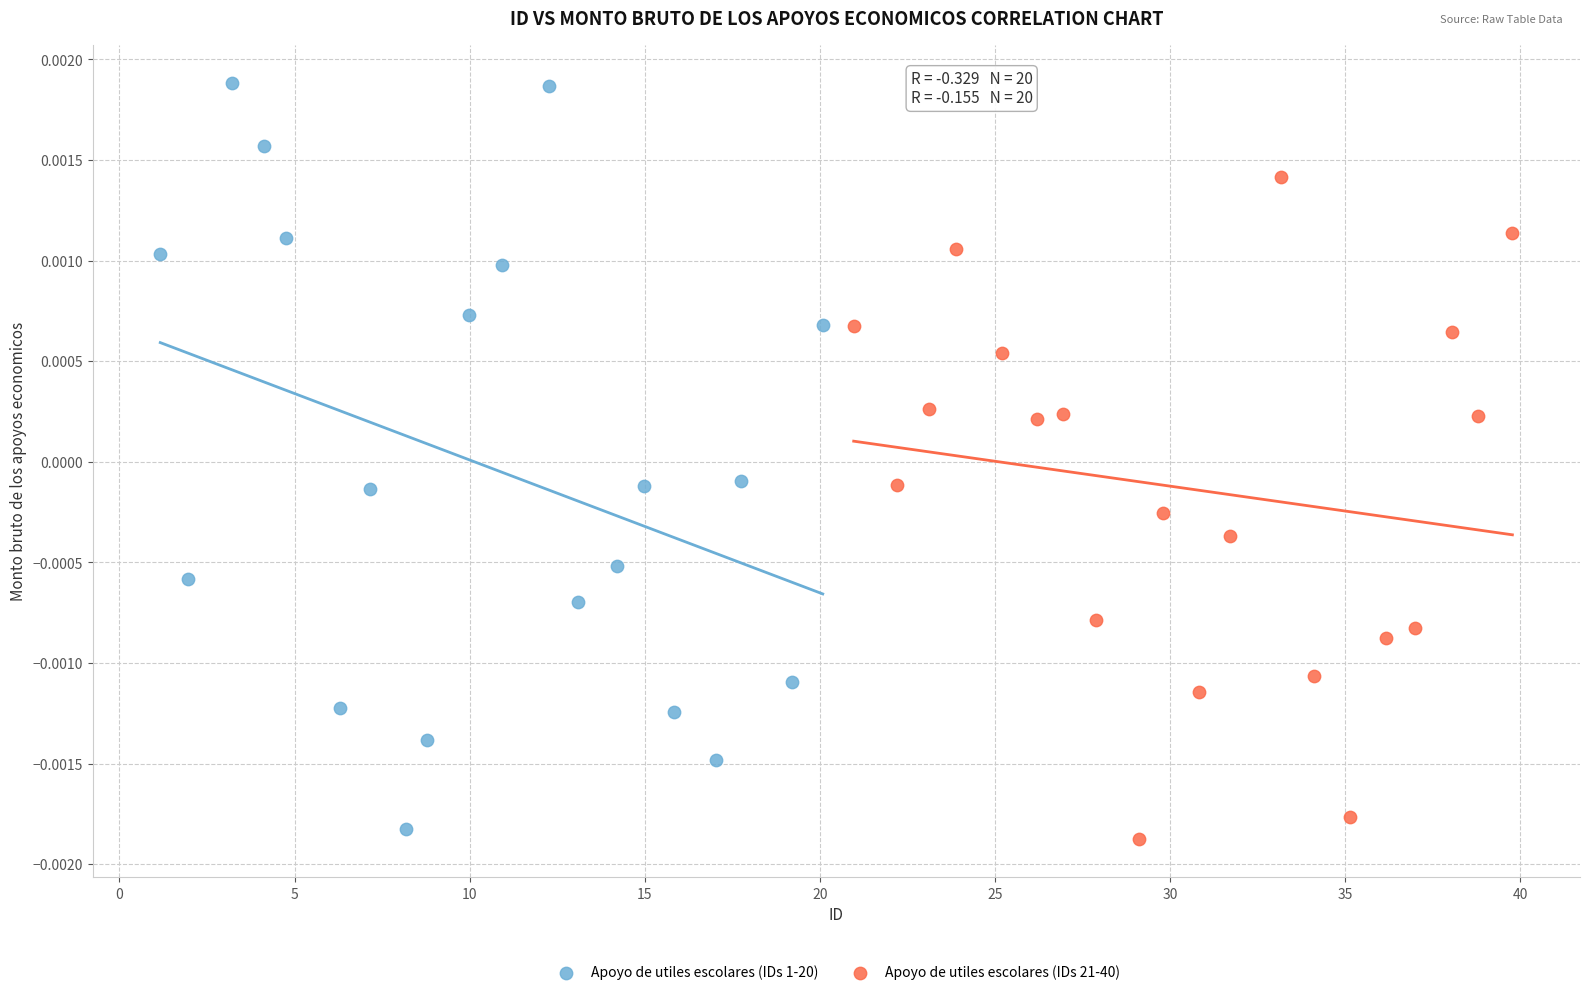

Which series has the largest Y range (max minus min)?

Apoyo de utiles escolares (IDs 1-20)